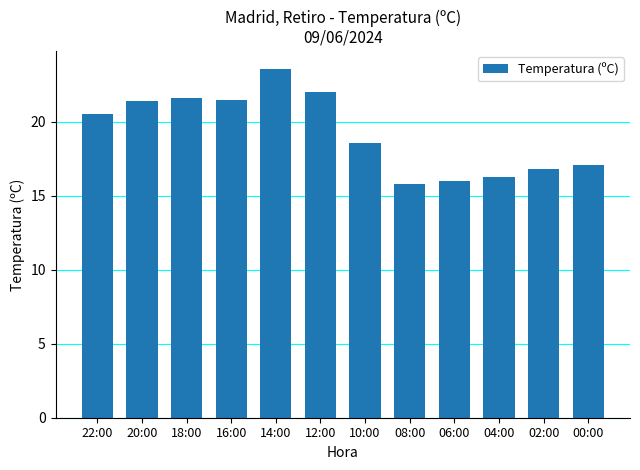

What is the label of the 9th bar from the right?

16:00